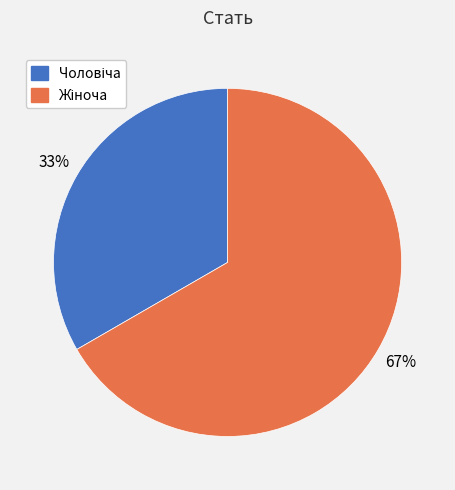

Does any single category account for the majority?

Yes